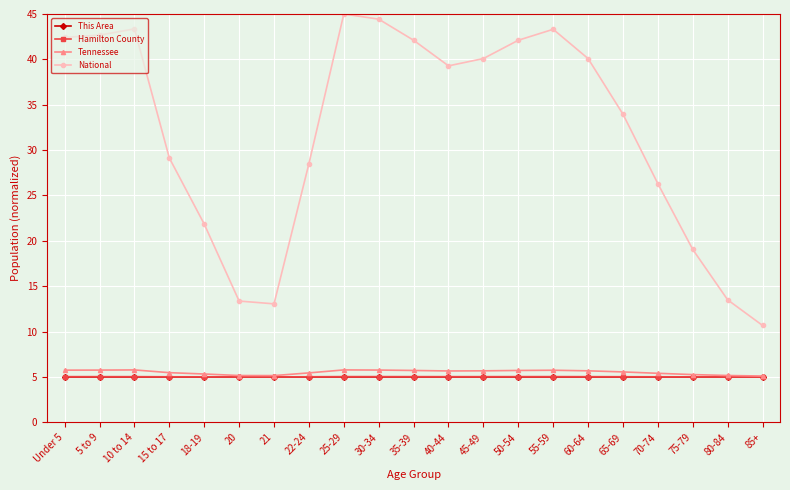

Is this an area chart (filled region under the line)?

No